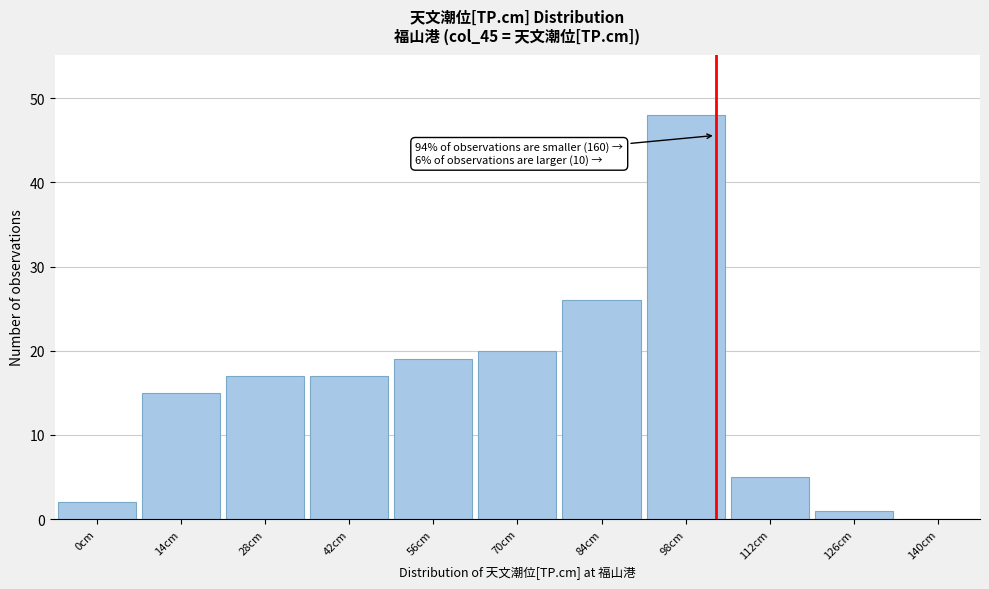

Reading right to left, list all the values displayed in this chart.

140cm=0	126cm=1	112cm=5	98cm=48	84cm=26	70cm=20	56cm=19	42cm=17	28cm=17	14cm=15	0cm=2